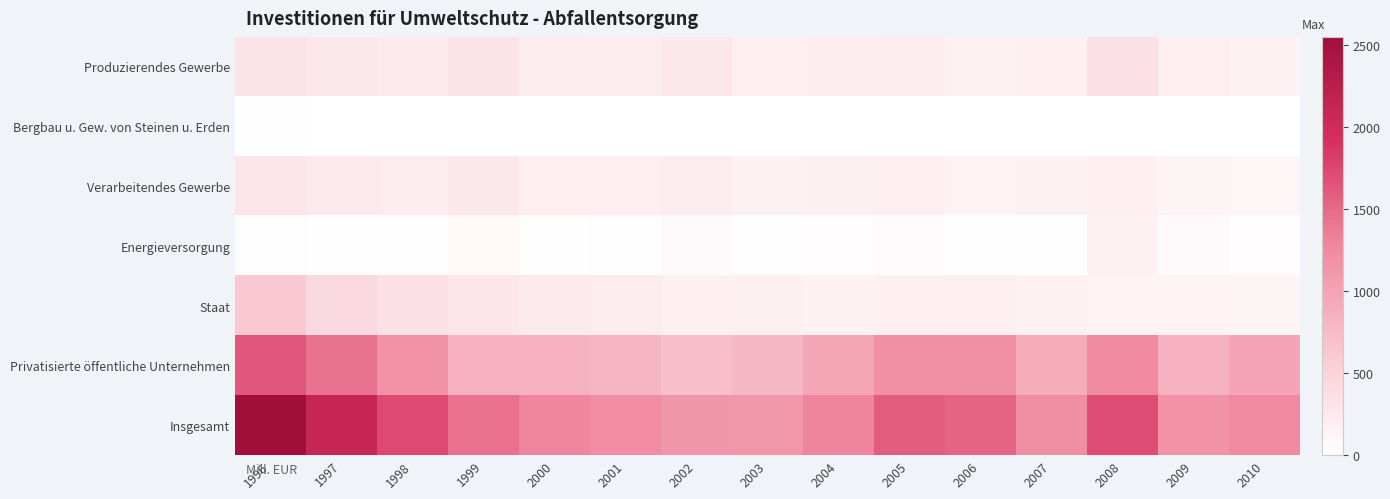

Reading left to right, what are all the values shown in this chart?

Produzierendes Gewerbe: 1996=320	1997=250	1998=230	1999=320	2000=210	2001=200	2002=260	2003=180	2004=200	2005=210	2006=150	2007=170	2008=330	2009=180	2010=150
Bergbau u. Gew. von Steinen u. Erden: 1996=10	1997=0	1998=0	1999=0	2000=0	2001=0	2002=0	2003=0	2004=0	2005=0	2006=0	2007=0	2008=0	2009=0	2010=0
Verarbeitendes Gewerbe: 1996=290	1997=240	1998=210	1999=250	2000=190	2001=180	2002=210	2003=150	2004=160	2005=180	2006=130	2007=150	2008=170	2009=120	2010=110
Energieversorgung: 1996=20	1997=10	1998=20	1999=70	2000=10	2001=20	2002=60	2003=20	2004=30	2005=40	2006=20	2007=20	2008=150	2009=60	2010=30
Staat: 1996=610	1997=430	1998=330	1999=270	2000=230	2001=210	2002=170	2003=160	2004=150	2005=170	2006=190	2007=150	2008=130	2009=140	2010=120
Privatisierte öffentliche Unternehmen: 1996=1630	1997=1430	1998=1170	1999=850	2000=850	2001=810	2002=700	2003=790	2004=960	2005=1200	2006=1190	2007=890	2008=1250	2009=840	2010=980
Insgesamt: 1996=2550	1997=2110	1998=1730	1999=1440	2000=1290	2001=1220	2002=1140	2003=1130	2004=1300	2005=1580	2006=1530	2007=1210	2008=1710	2009=1170	2010=1250